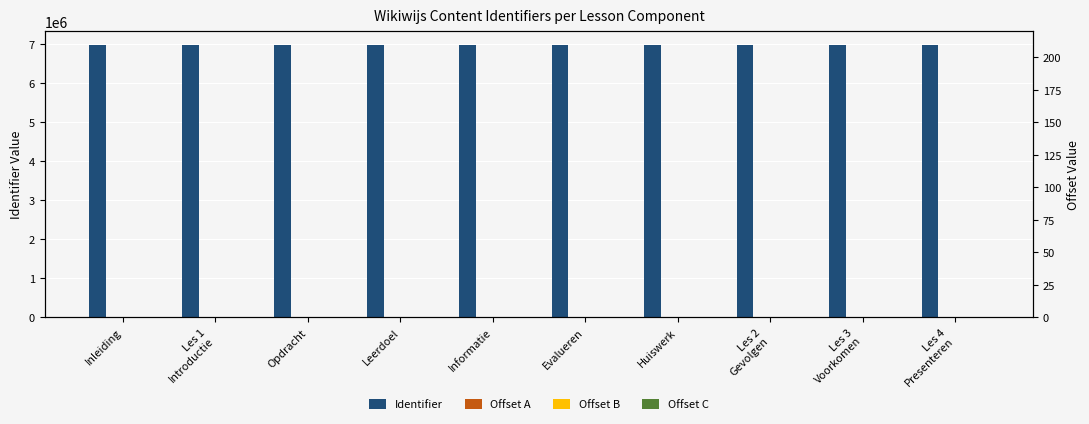

What is the difference between the second highest and second lowest values in the Offset C series?

105